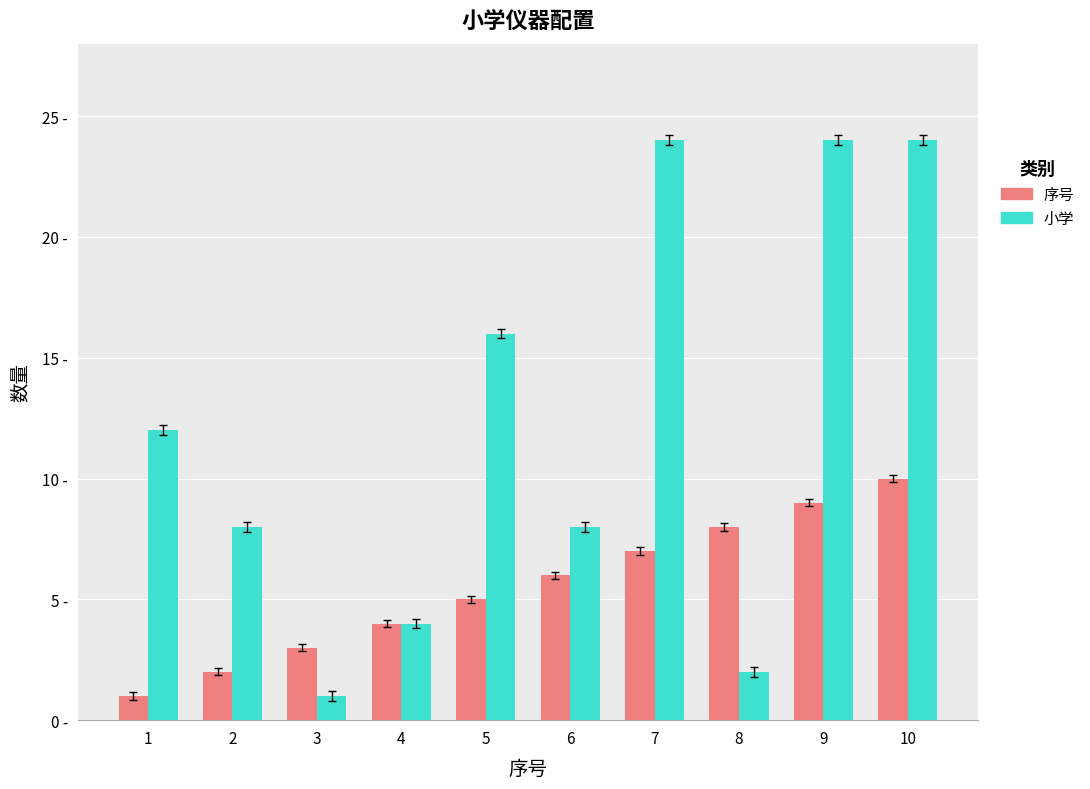

Are the bars grouped side by side (vs. stacked)?

Yes